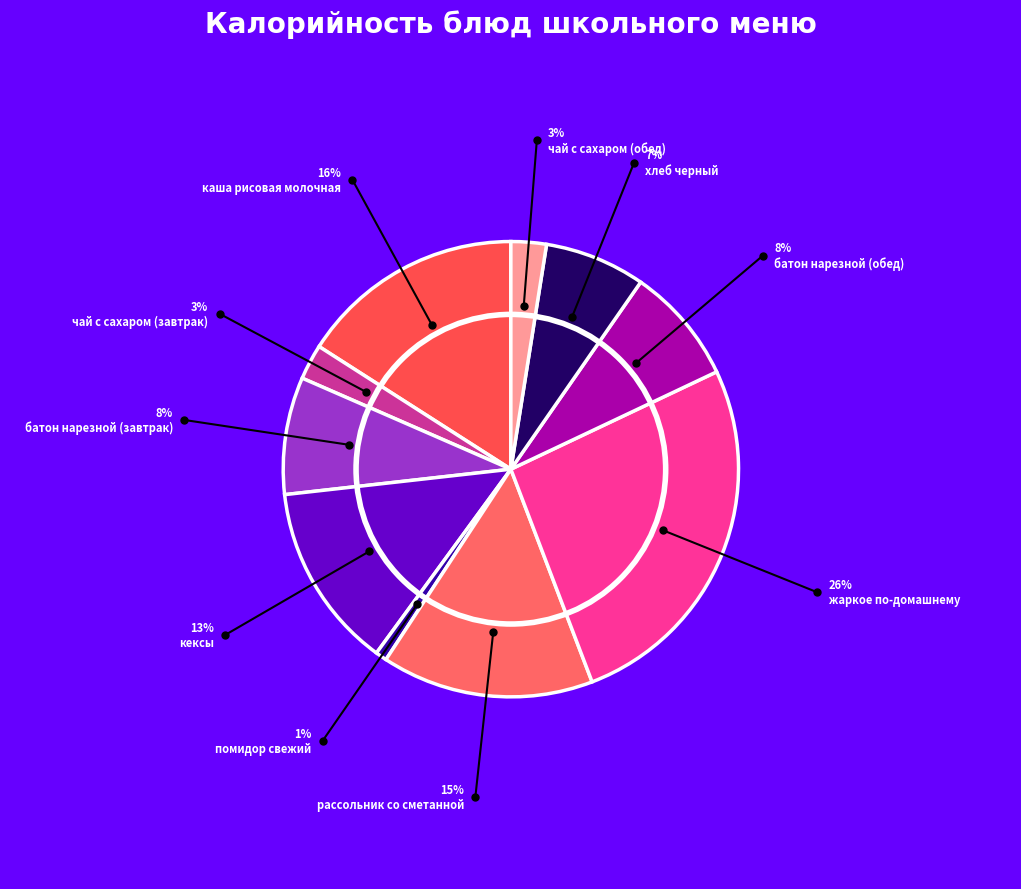

Combined, what portion of the pie is хлеб черный and помидор свежий?

8.0%